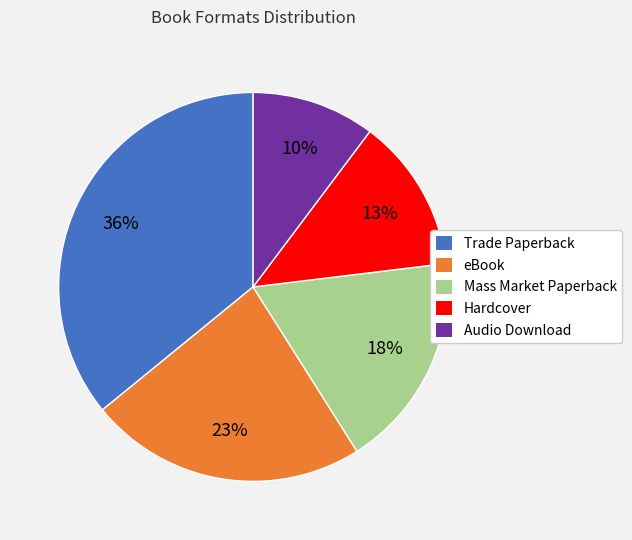

What is the largest slice in the pie chart?

Trade Paperback